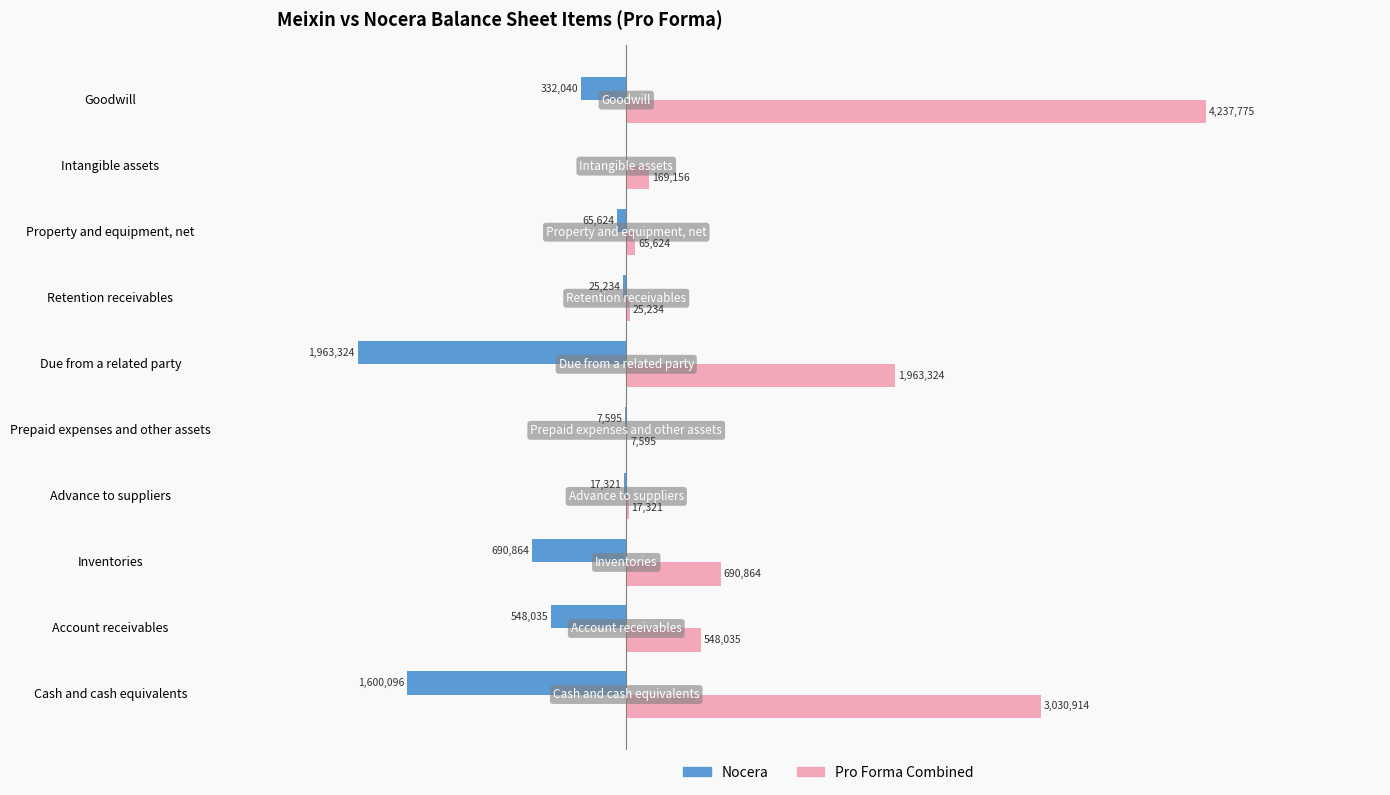

Which series has the largest total across all categories?

Pro Forma Combined